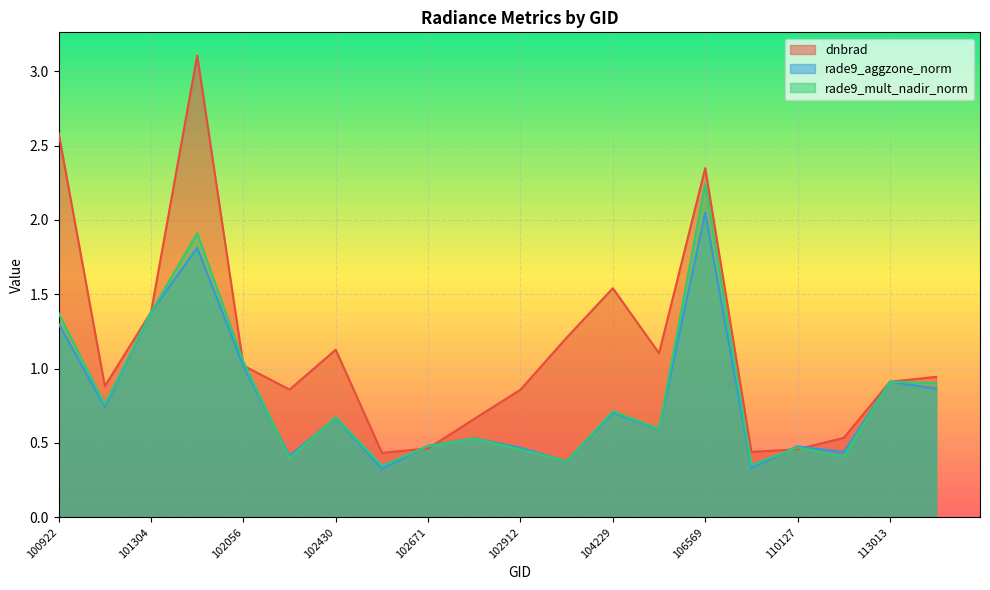

What is the sum of all rade9_aggzone_norm values?

15.9